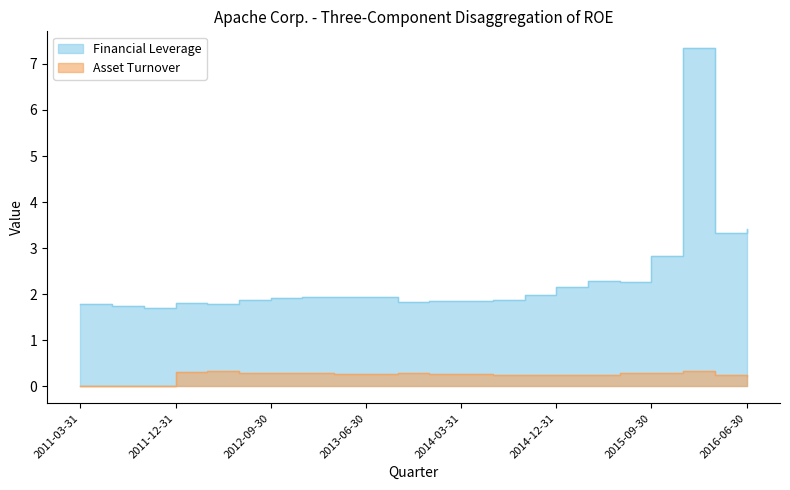

True or false: Asset Turnover has a value of 0.1 at 2014-12-31.

False